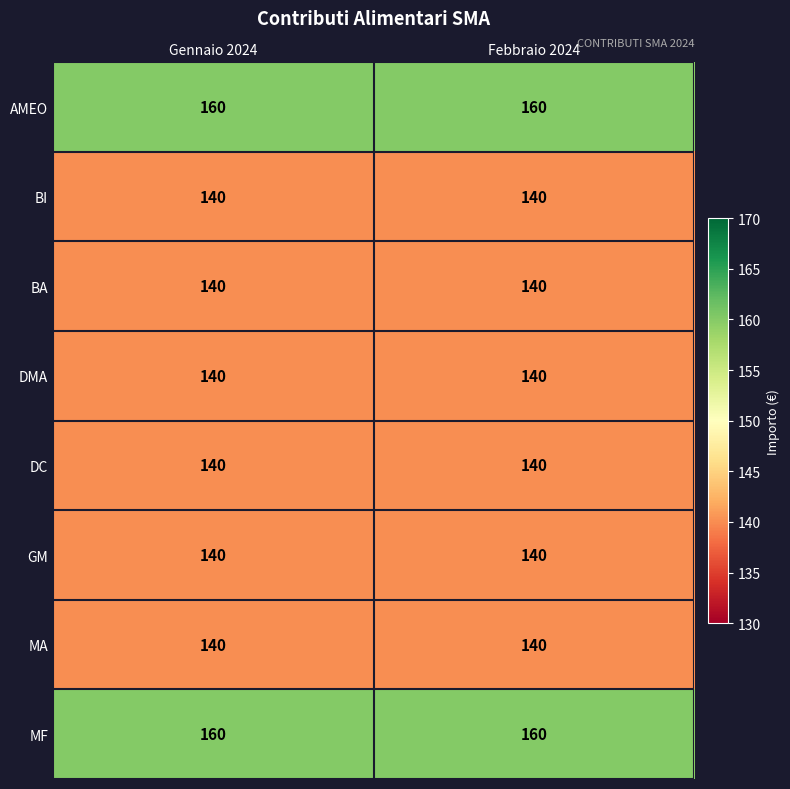

What is the highest value of the MA series?

140